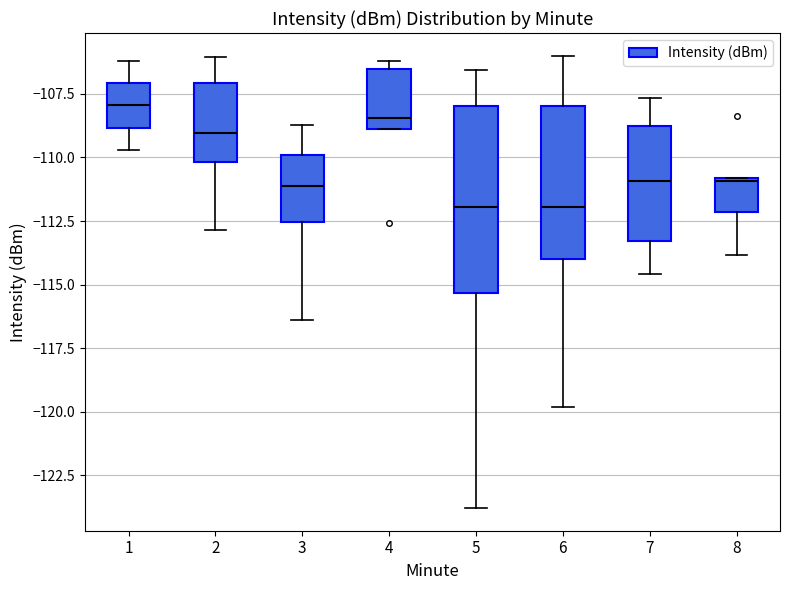

Reading left to right, transcribe this box plot: for each box, give where its median line is, the range the box spans, and where its two whiskers end, as read against the y-axis. The values are not printed on the chart, so give them approximately, as read against the axis.

1: median -108.0, box -109.0 to -107.0, whiskers -109.5 to -106.0
2: median -109.0, box -110.0 to -107.0, whiskers -113.0 to -106.0
3: median -111.0, box -112.5 to -110.0, whiskers -116.5 to -108.5
4: median -108.5, box -109.0 to -106.5, whiskers -109.0 to -106.0
5: median -112.0, box -115.5 to -108.0, whiskers -124.0 to -106.5
6: median -112.0, box -114.0 to -108.0, whiskers -120.0 to -106.0
7: median -111.0, box -113.5 to -109.0, whiskers -114.5 to -107.5
8: median -111.0, box -112.0 to -111.0, whiskers -114.0 to -111.0